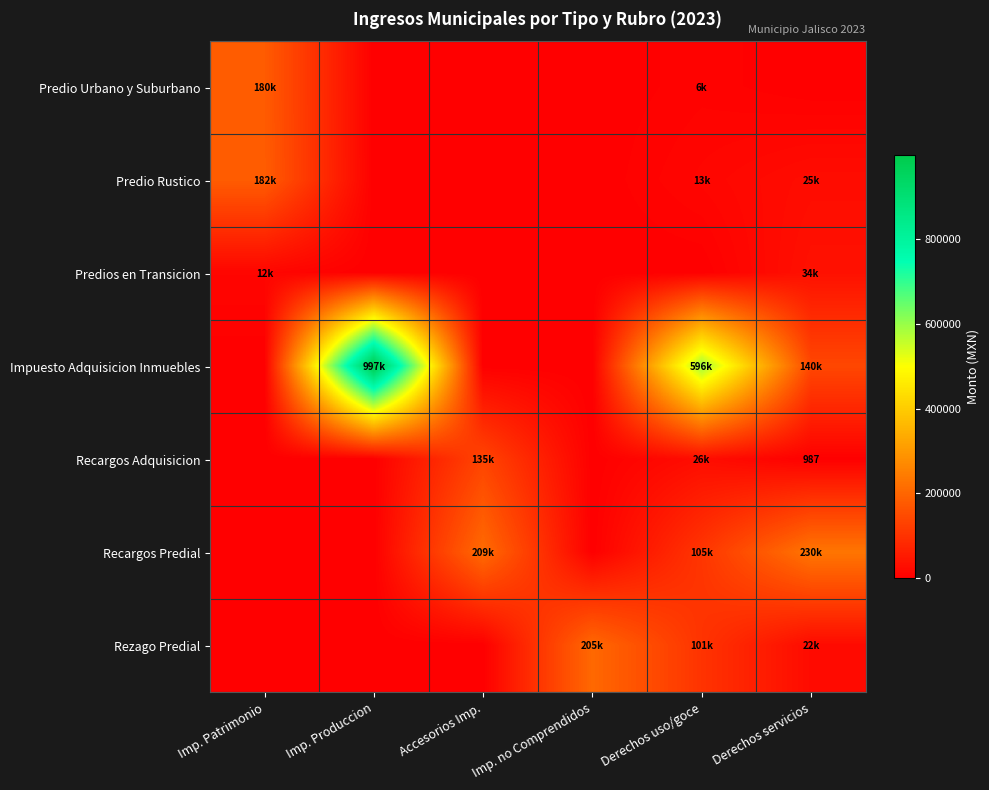

Is it true that Rezago Predial equals -64015.7 at Accesorios Imp.?

False